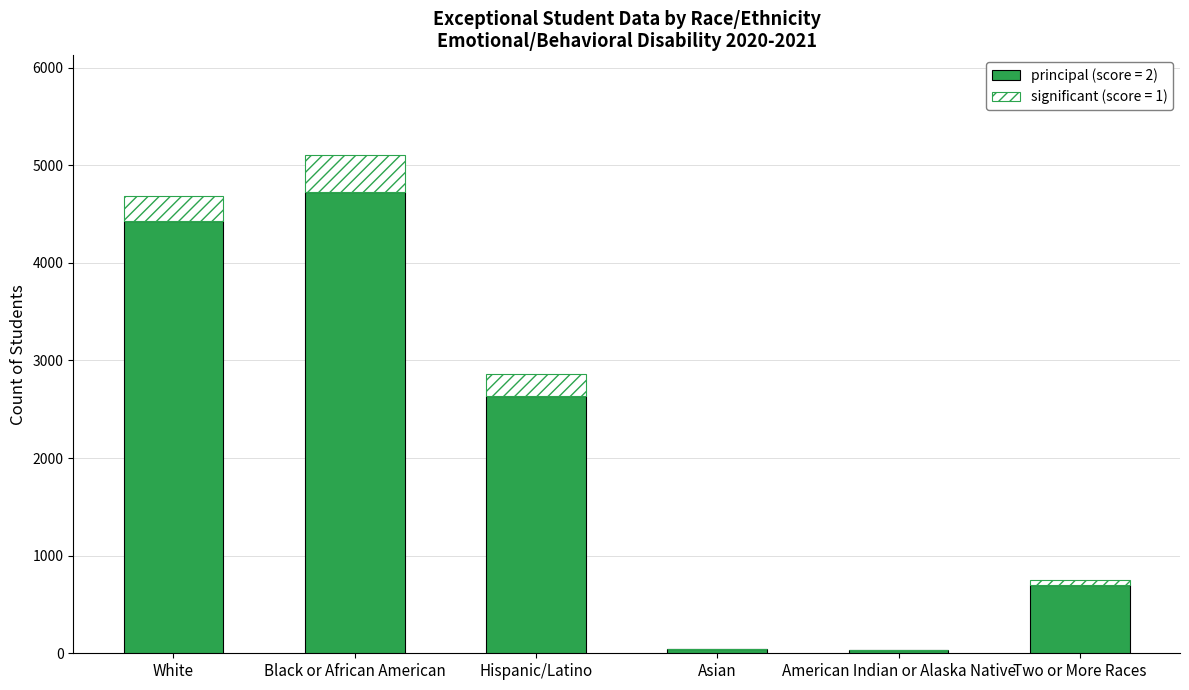

Count the number of categories in the chart.

6